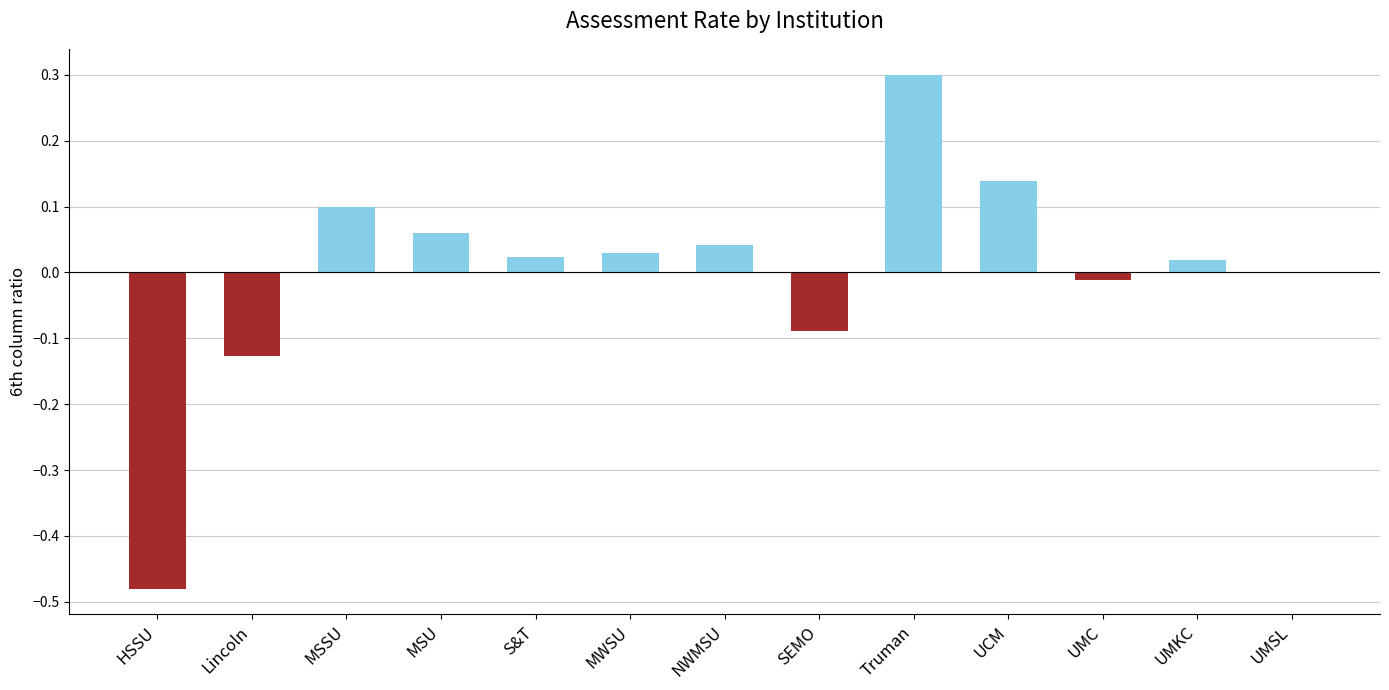

The value at S&T is 0.0. True or false?

True